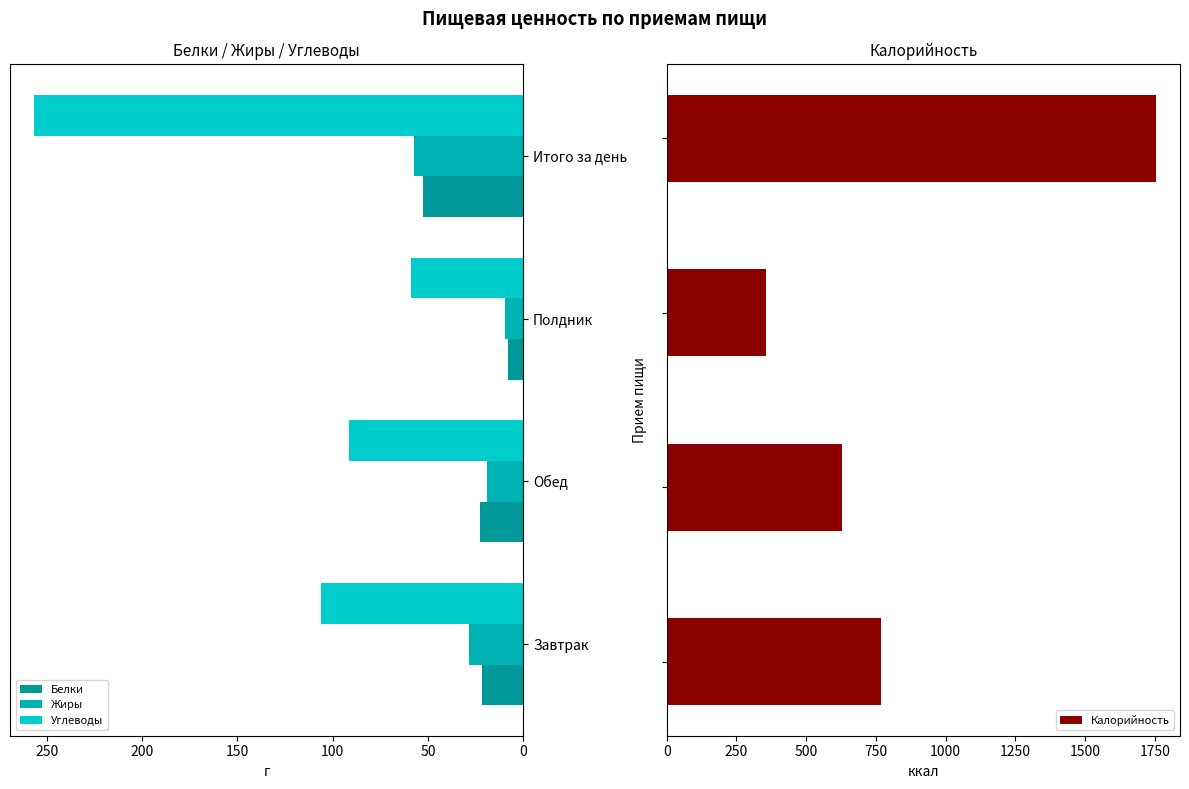

What is the maximum value for Калорийность?

1752.2